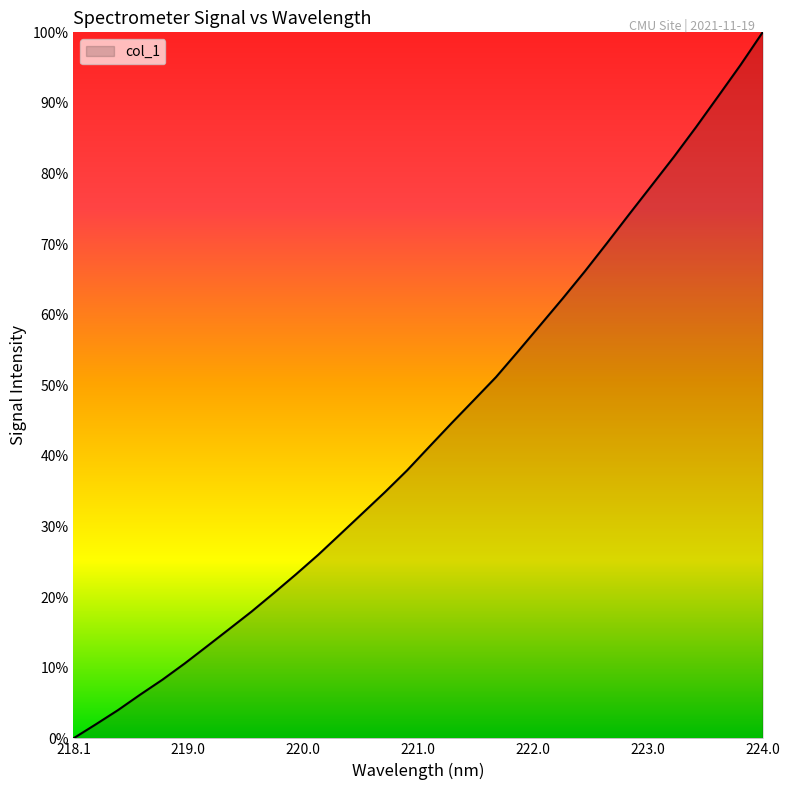

Does the chart have visible grid lines?

No